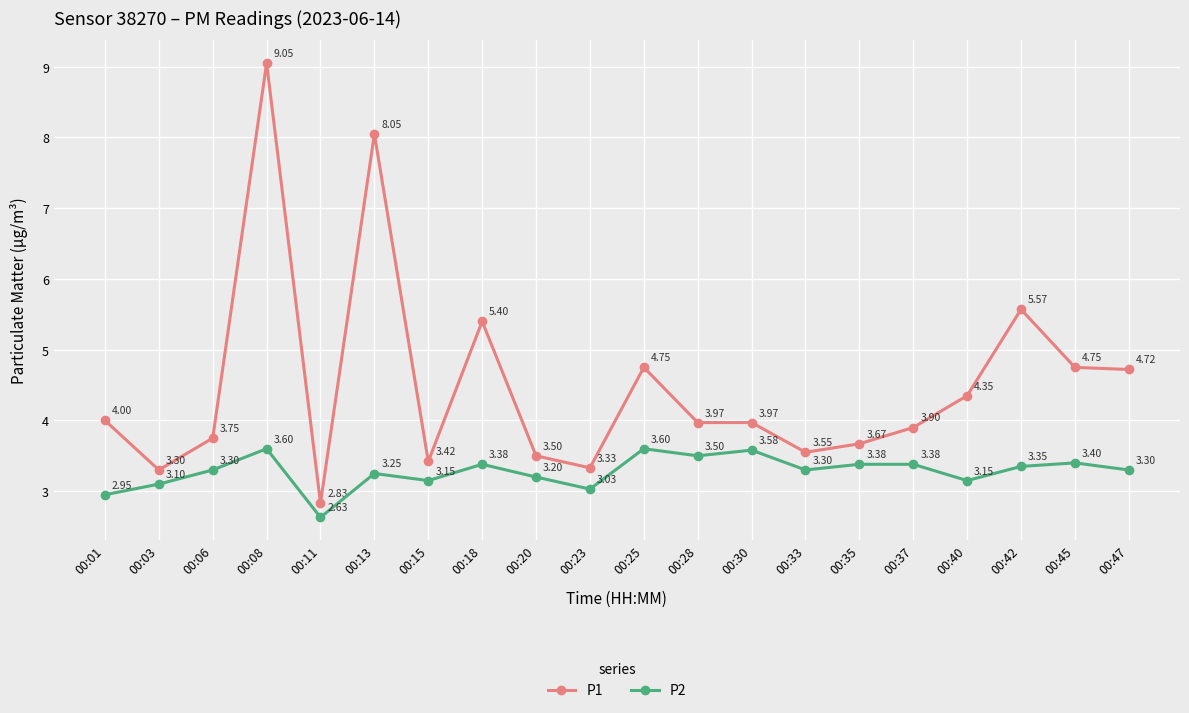

What is the difference between the highest and lowest values at 00:30?

0.4